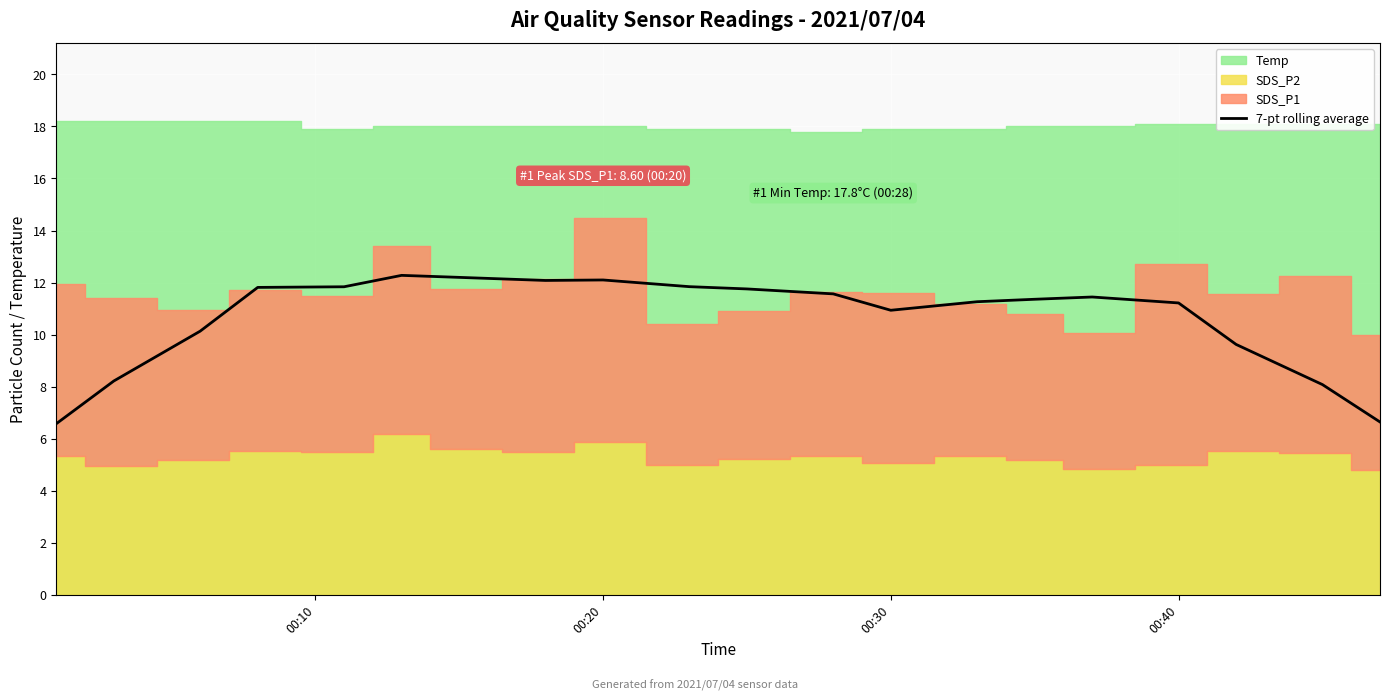

What is the minimum value for 7-pt rolling average?

6.6